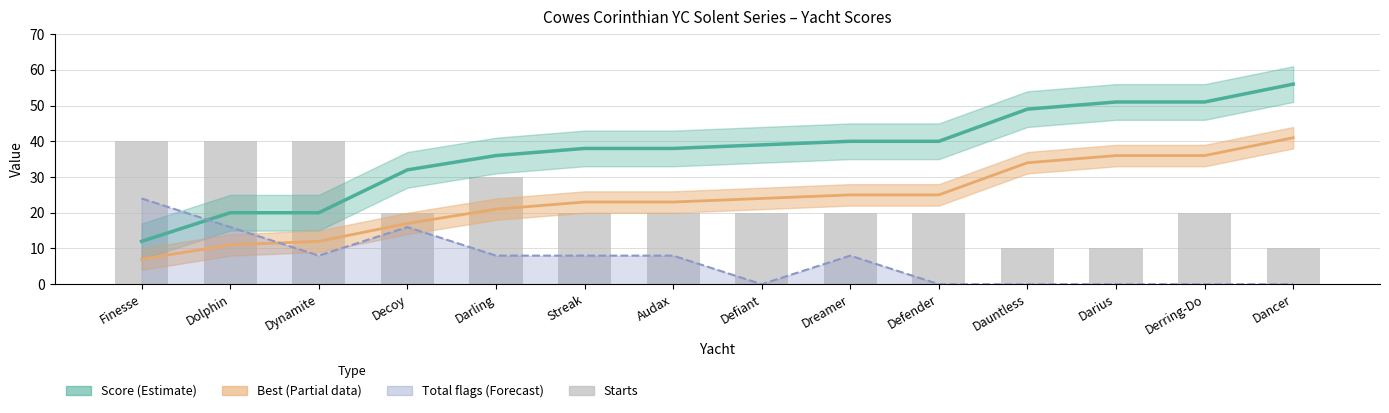

Are the bars horizontal?

No